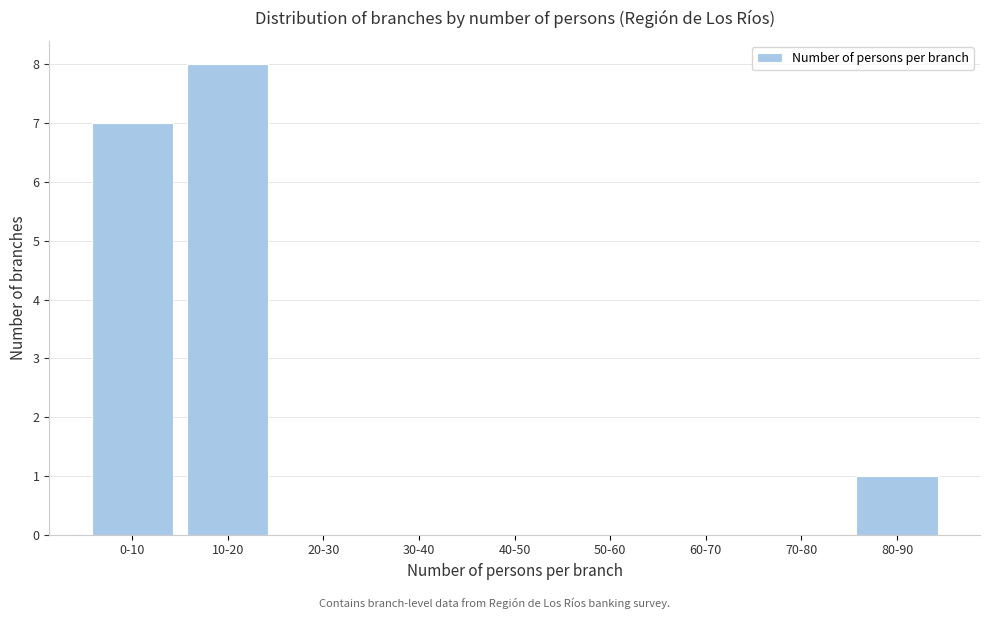

Reading left to right, what are all the values shown in this chart?

0-10=7	10-20=8	20-30=0	30-40=0	40-50=0	50-60=0	60-70=0	70-80=0	80-90=1